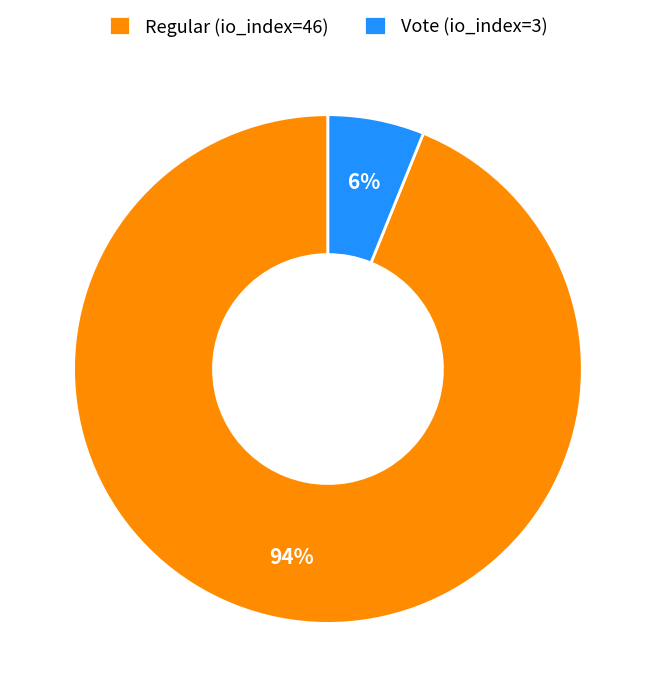

How many slices are in this pie chart?

2